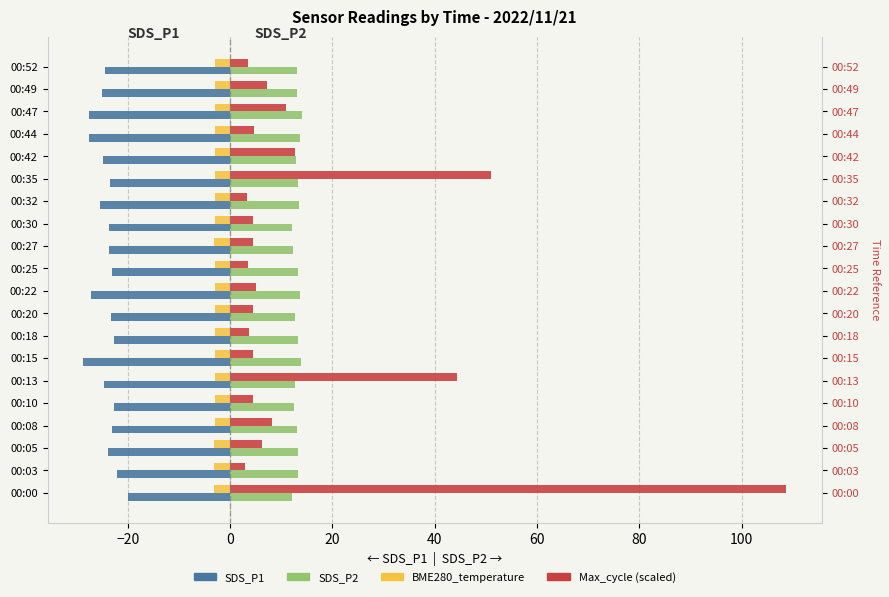

How many bars are there in each group?

4